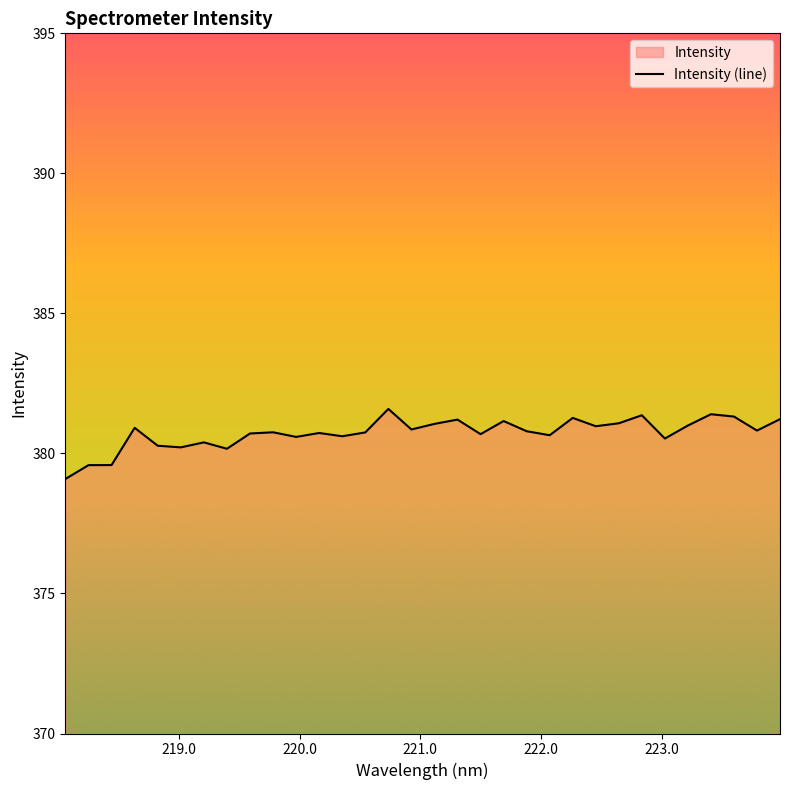

What is the smallest value displayed?

379.1